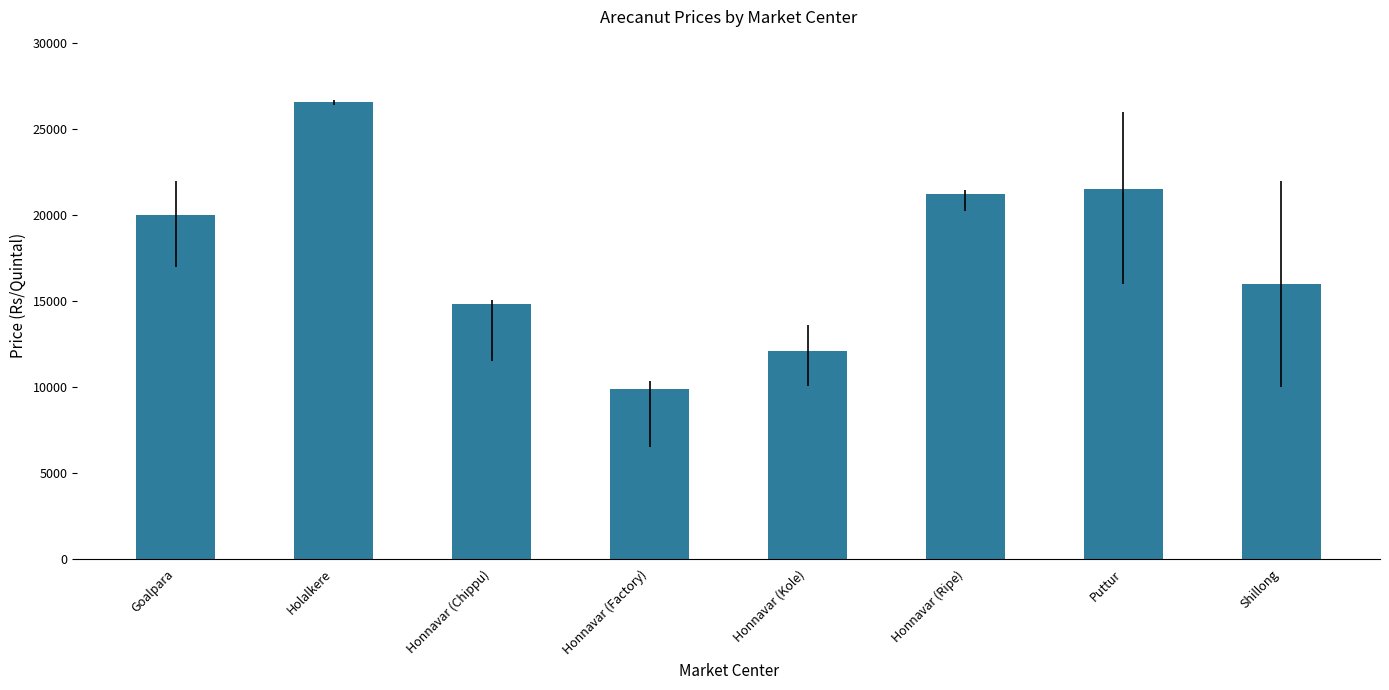

The chart shows a value of 9899 at Honnavar (Factory). True or false?

True